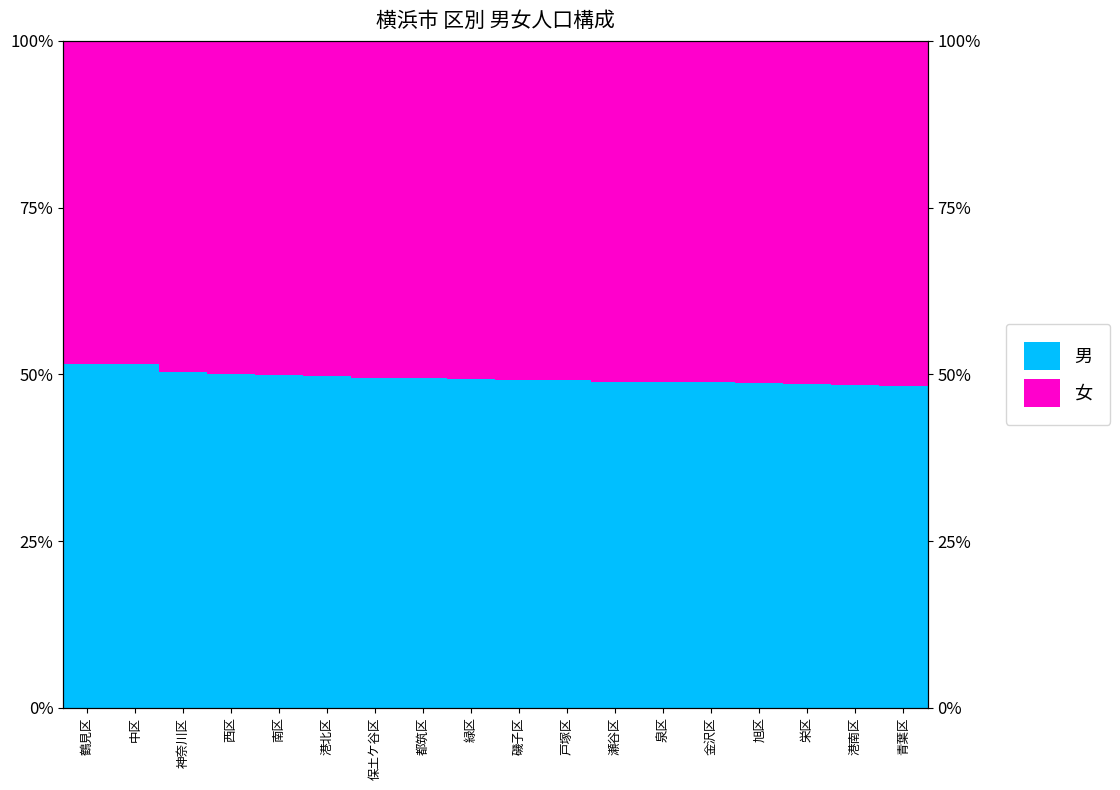

What are all the series names shown in the legend?

男, 女